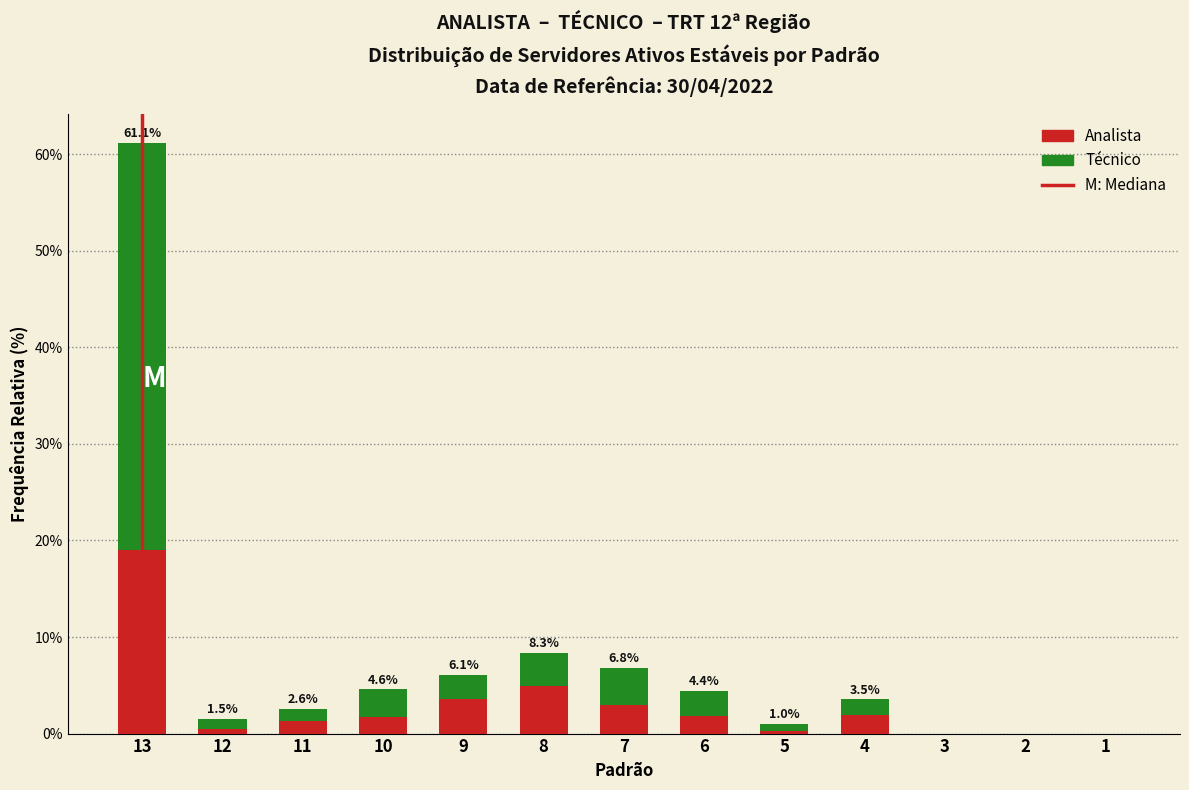

Which category has the highest value in the Analista series?

13